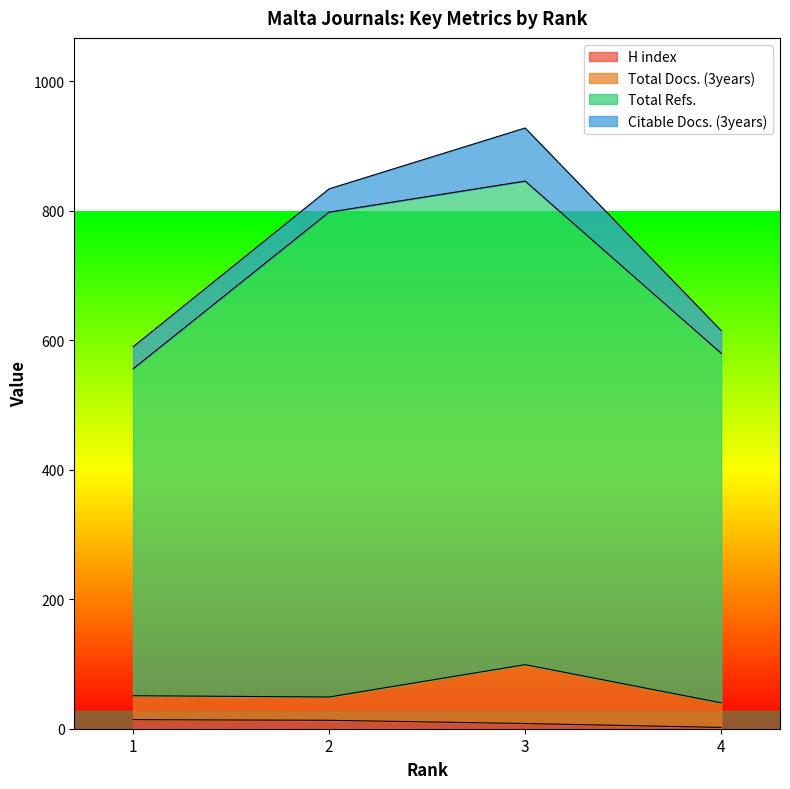

True or false: Total Refs. and H index cross at least once.

False